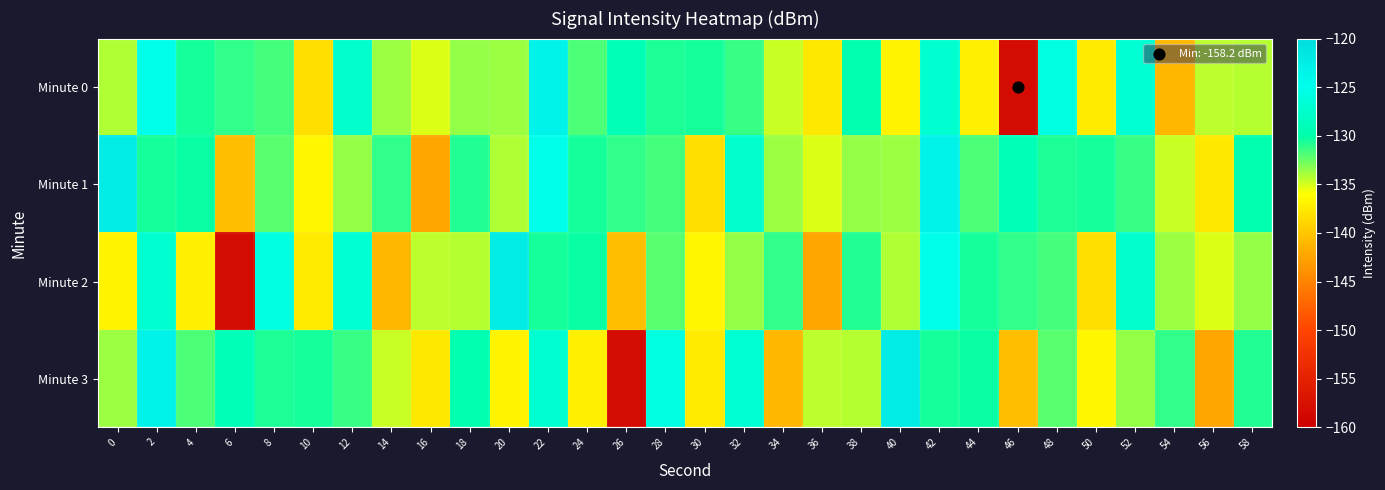

Between 20 and 6, which is larger?

6